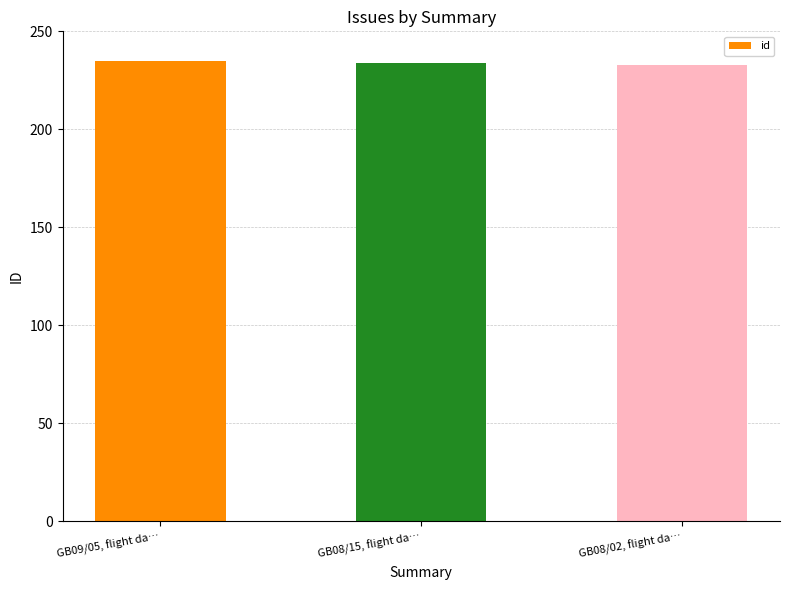

What is the change in value from GB09/05, flight da… to GB08/02, flight da…?

-2